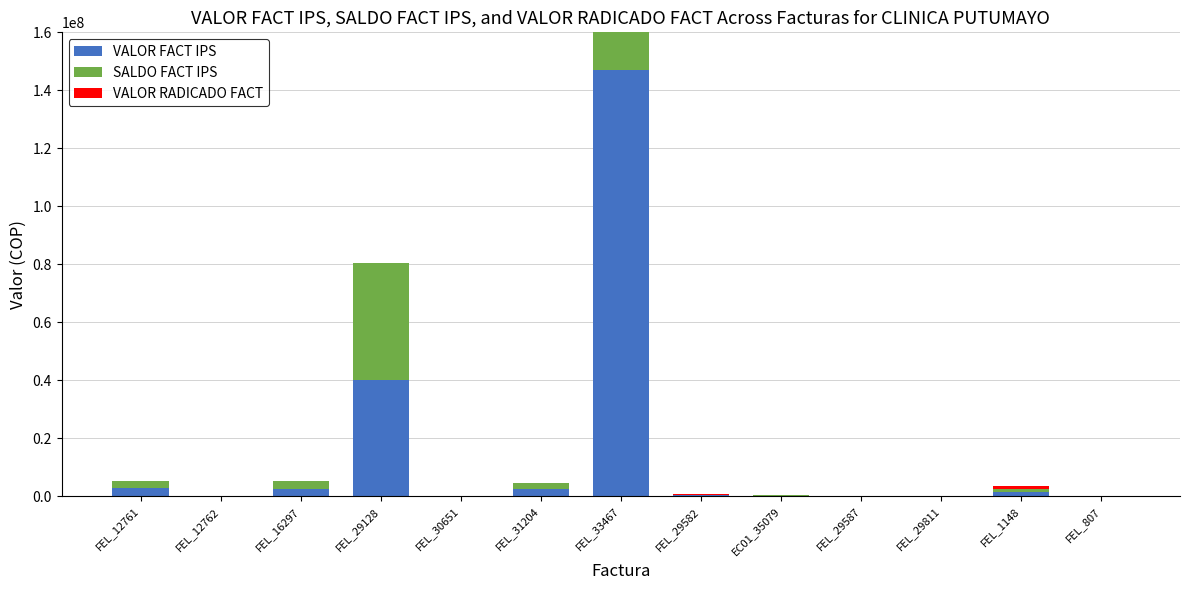

Rank the categories by SALDO FACT IPS value from highest to lowest.

FEL_33467, FEL_29128, FEL_16297, FEL_12761, FEL_31204, FEL_1148, FEL_29582, EC01_35079, FEL_29811, FEL_12762, FEL_30651, FEL_29587, FEL_807